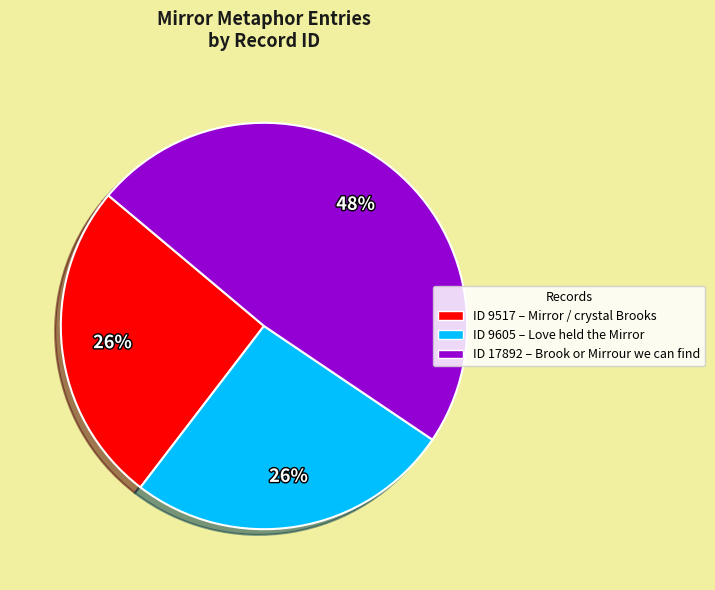

What is the largest slice in the pie chart?

ID 17892 – Brook or Mirrour we can find